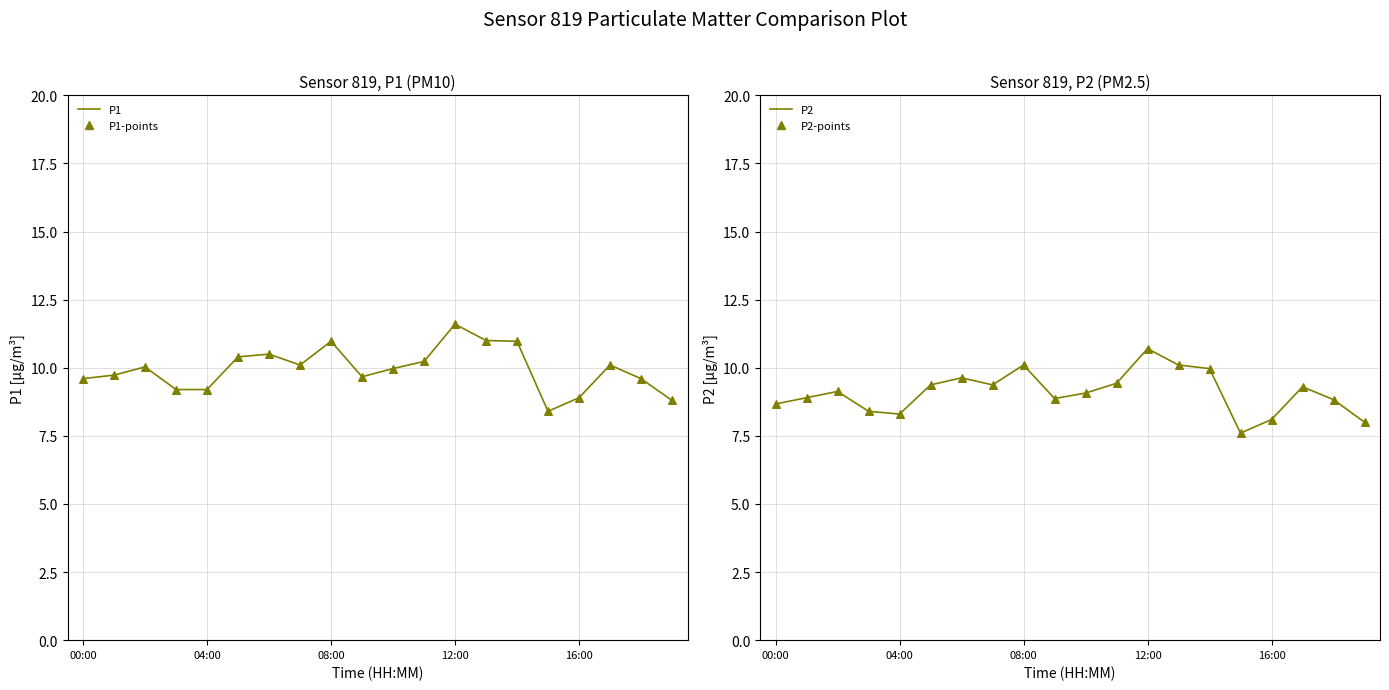

Which series contains the lowest Y value?

P2-line